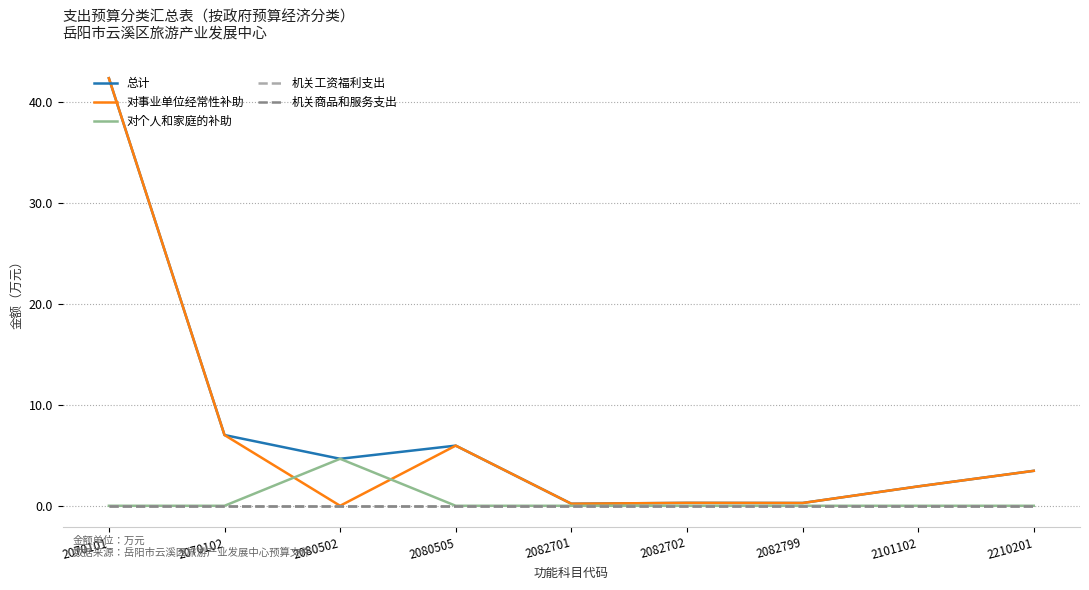

Does the chart have visible grid lines?

Yes